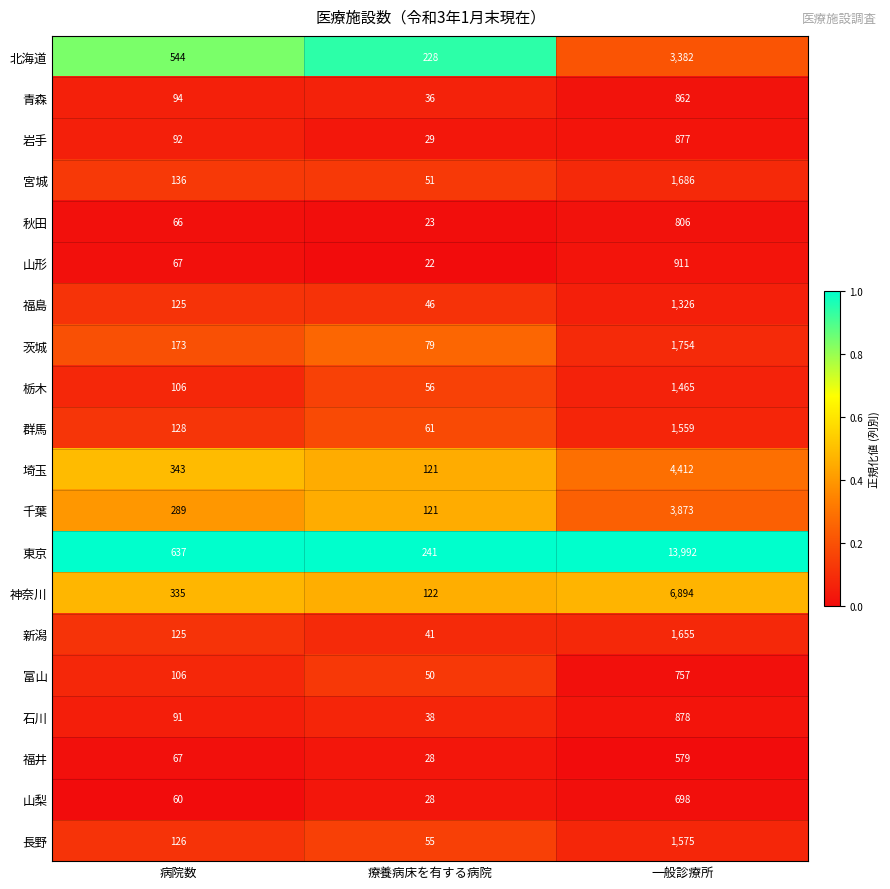

What is the difference between the highest and lowest values at 一般診療所?

13413